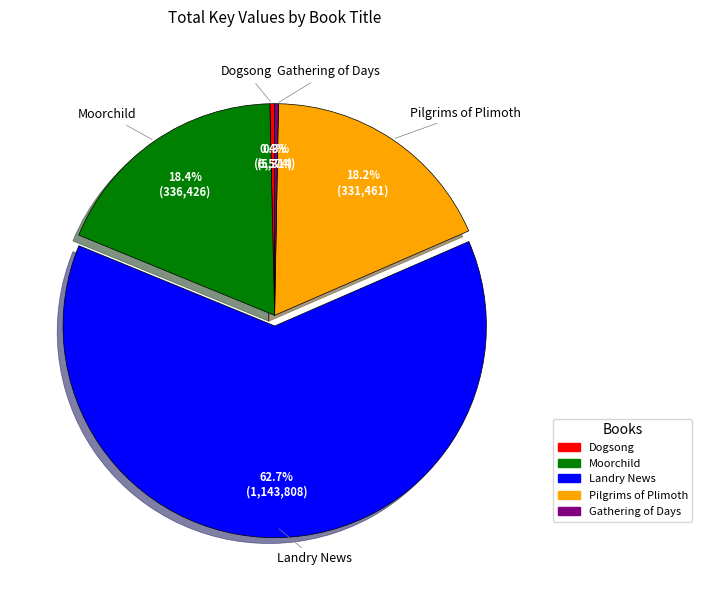

Is there any slice that represents more than half of the pie?

Yes